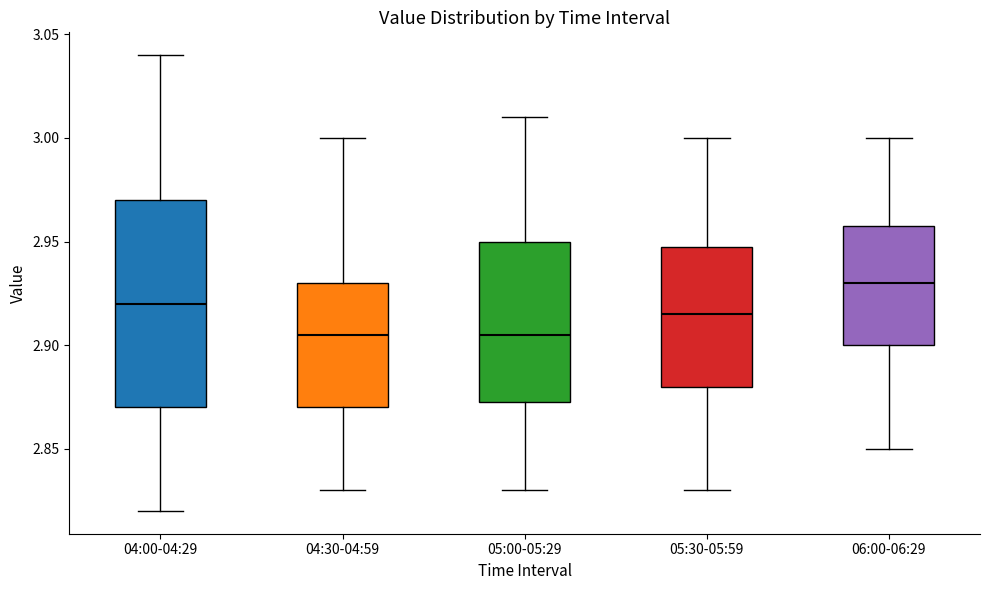

Comparing the boxes themselves (not the whiskers), which one is the tallest?

04:00-04:29